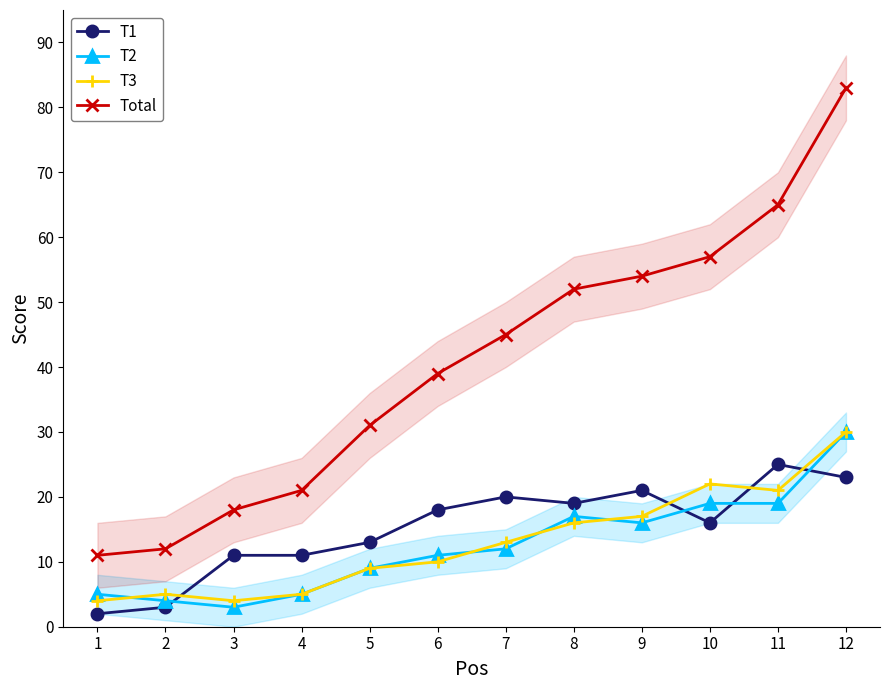

How many intersections are there between T2 and T3?

4